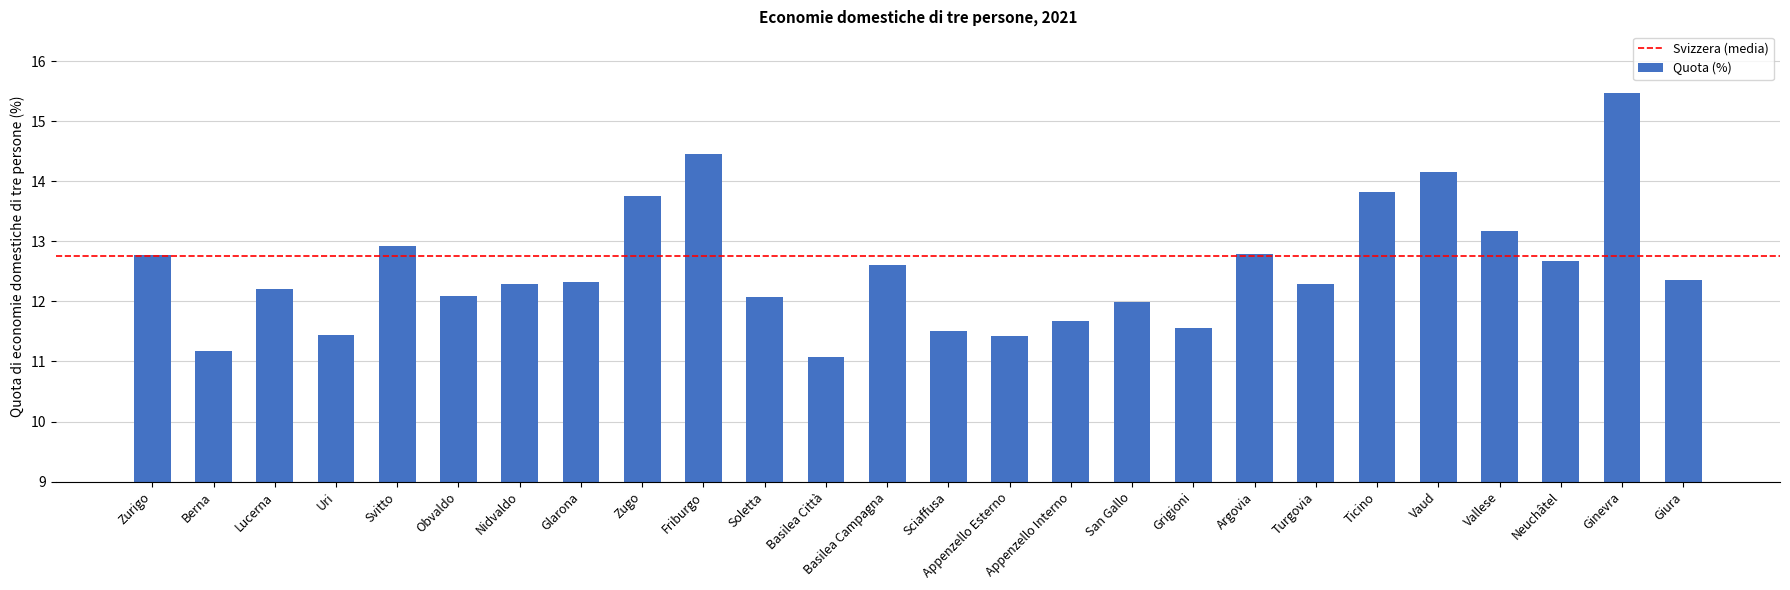

What is the label of the 21st bar from the right?

Obvaldo